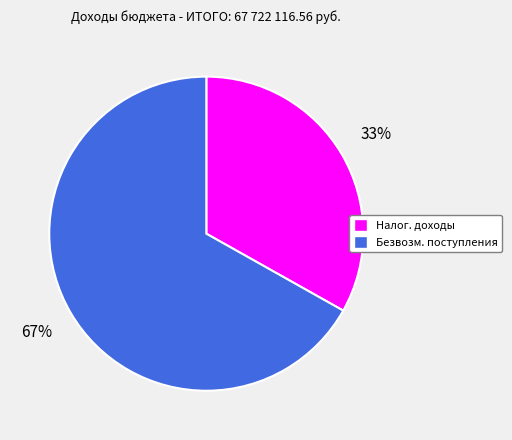

Is there a majority slice in this chart?

Yes